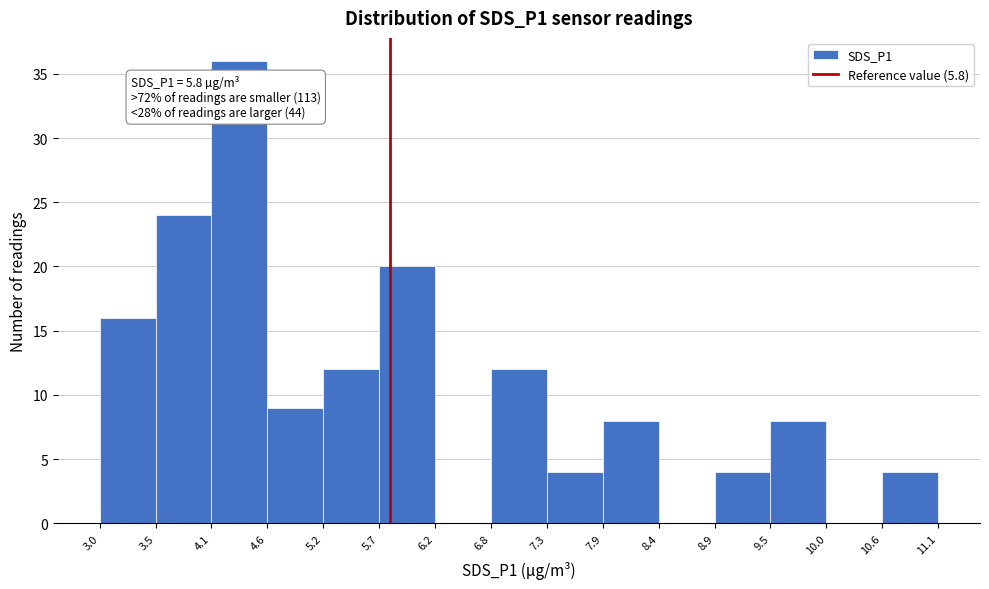

Which range on the x-axis has the tallest bar?

4.1 to 4.6